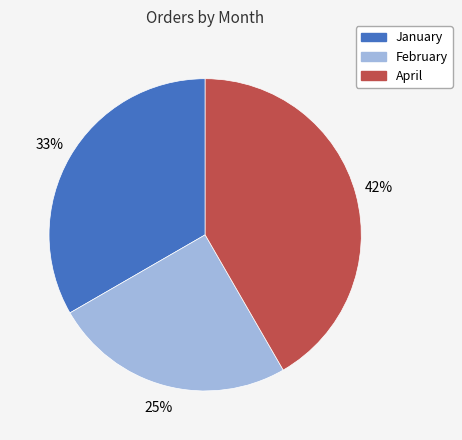

What is the smallest slice in the pie chart?

February